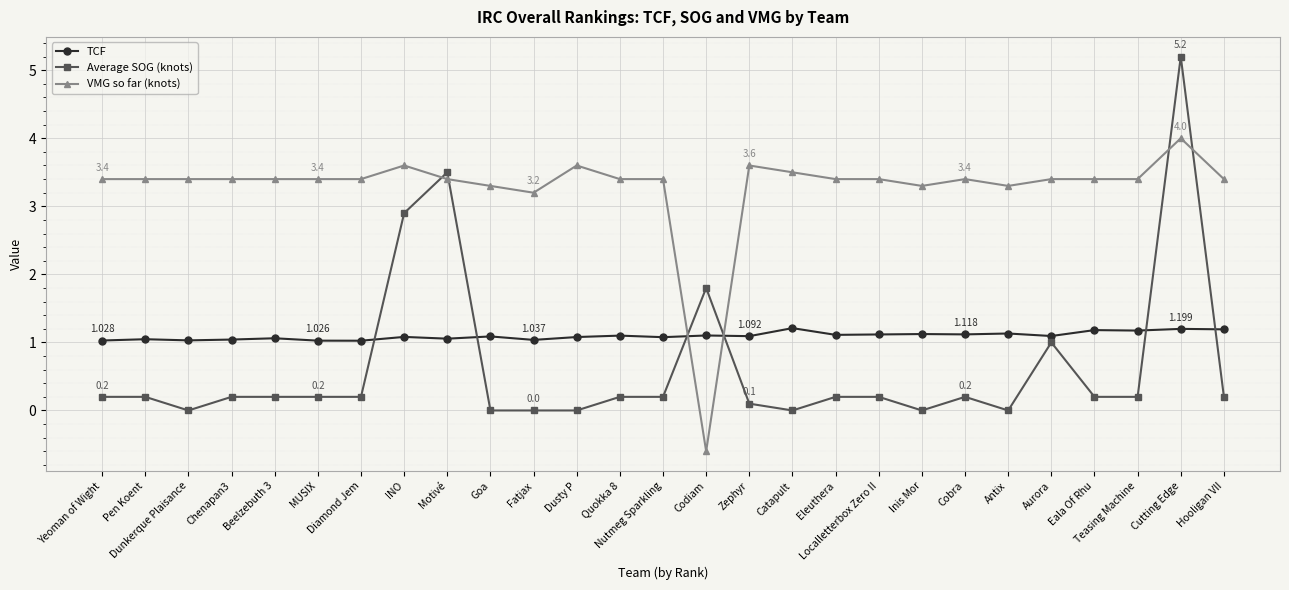

True or false: Average SOG (knots) and TCF cross at least once.

True